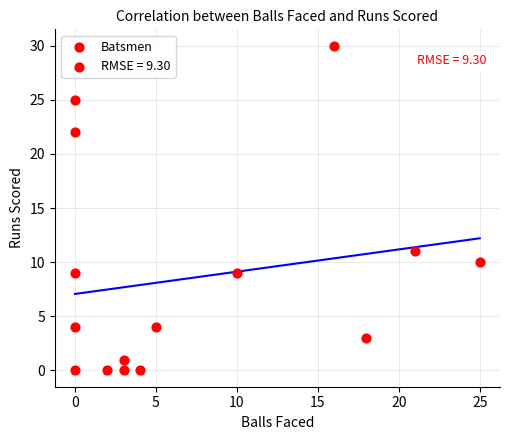

What Y value in the scatter plot is closest to 15?

11